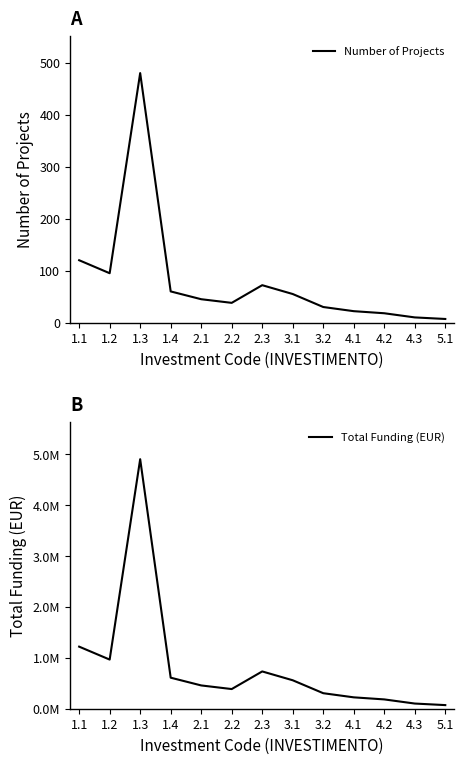

What is the label of the 12th point from the left?

4.3